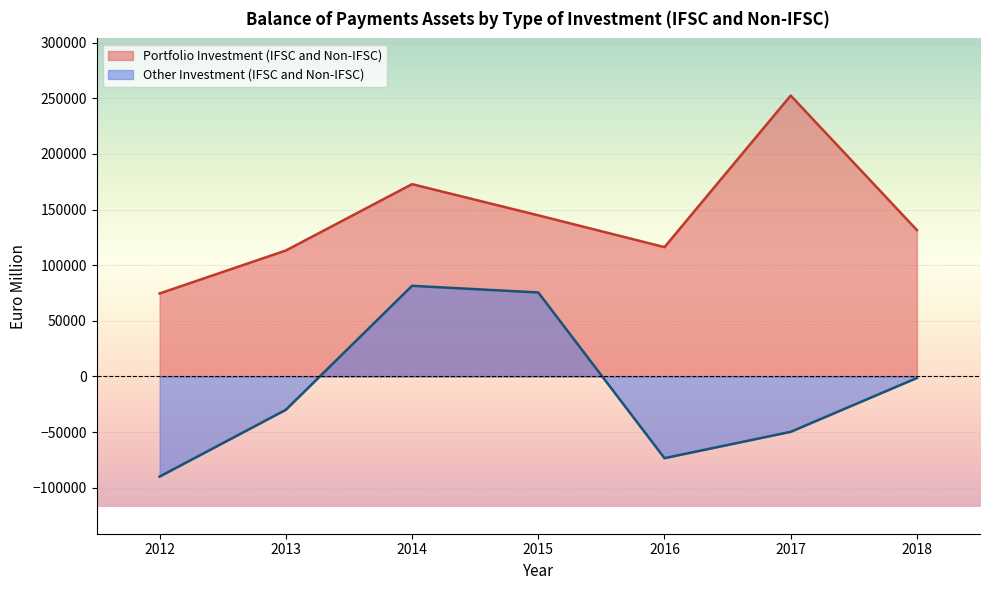

What is the average value of the Other Investment (IFSC and Non-IFSC) series?

-12499